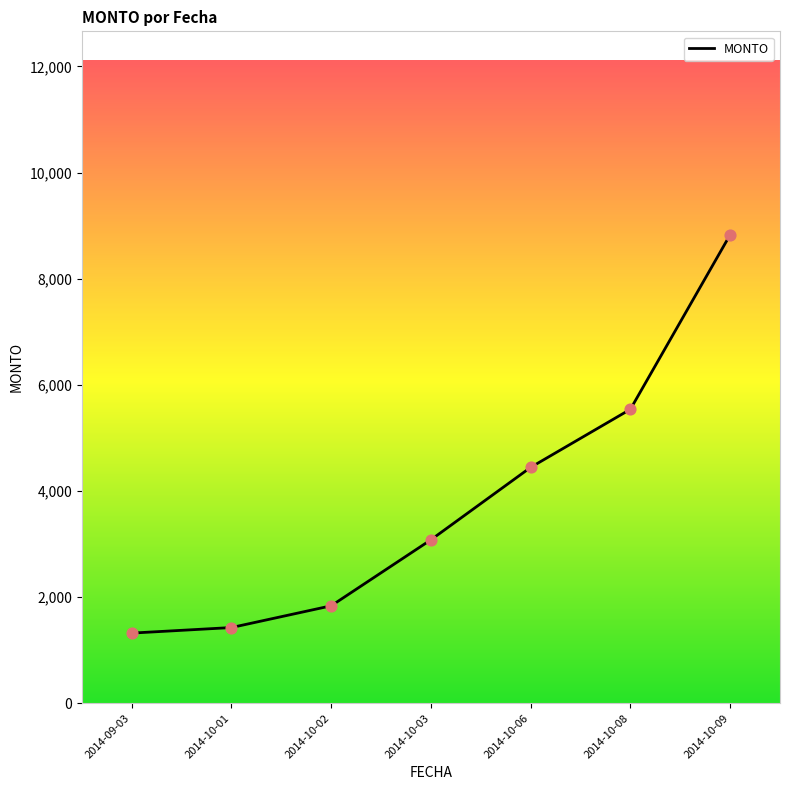

What is the change in value from 2014-09-03 to 2014-10-06?

+3123.4